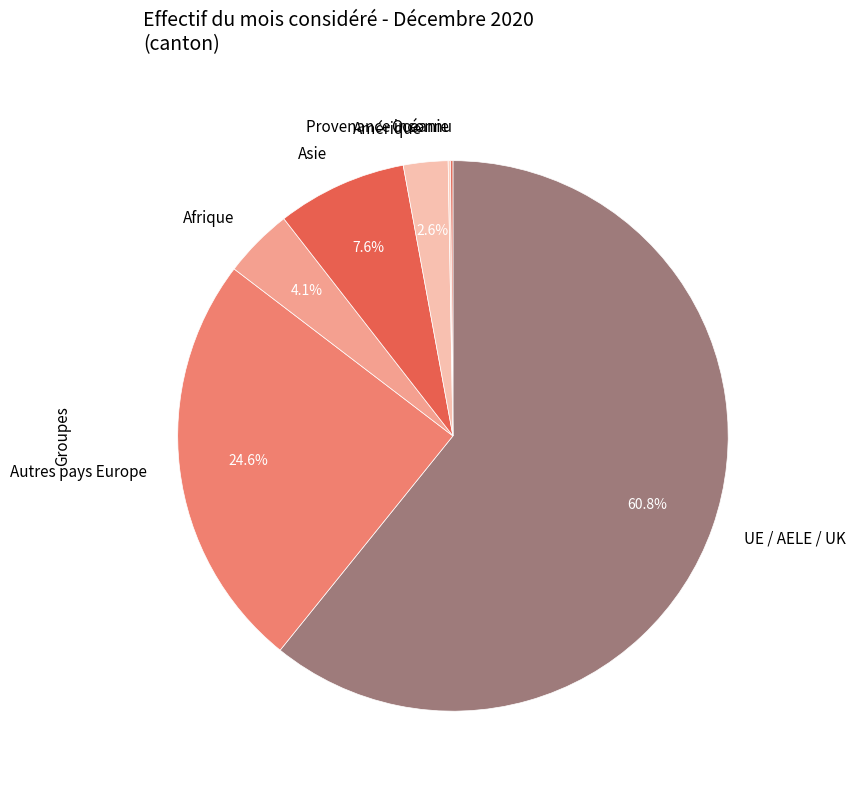

To the nearest percent, what portion does UE / AELE / UK represent?

61%